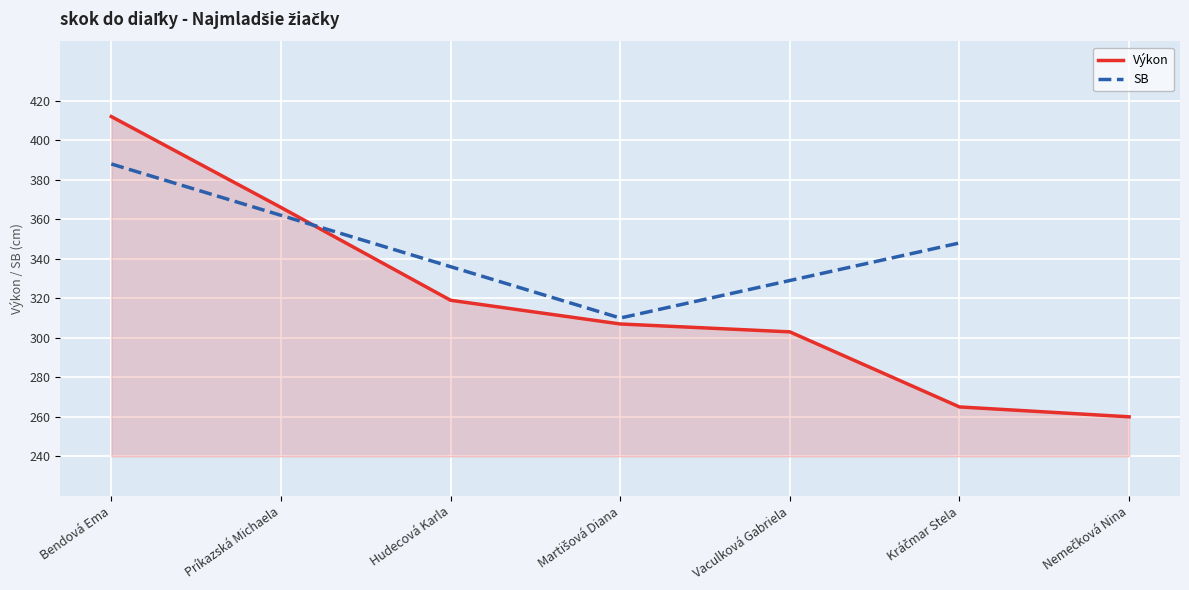

The value at Martišová Diana is 126. True or false?

False